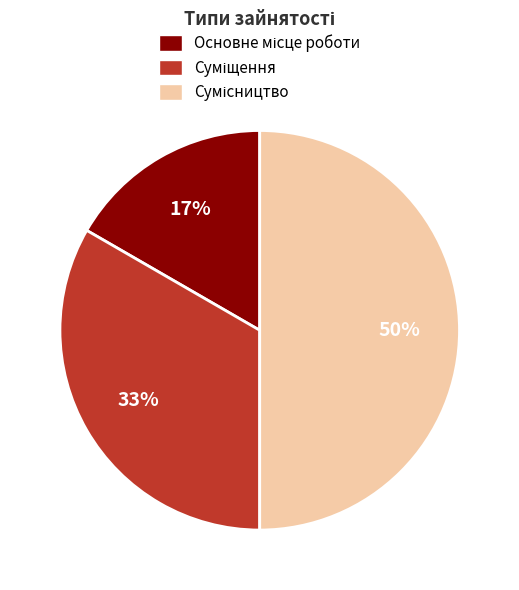

To the nearest percent, what is the difference between the largest and smallest slice percentages?

33%